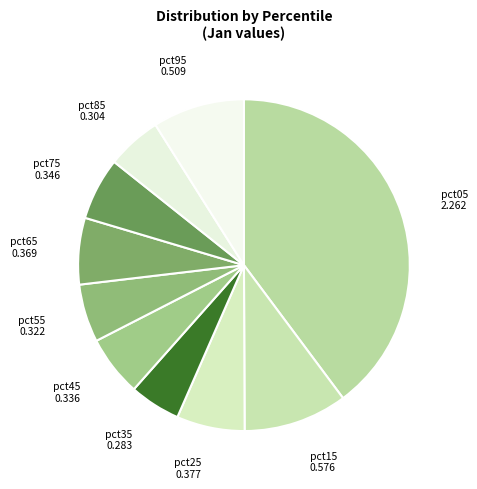

To the nearest percent, what is the difference between the largest and smallest slice percentages?

35%